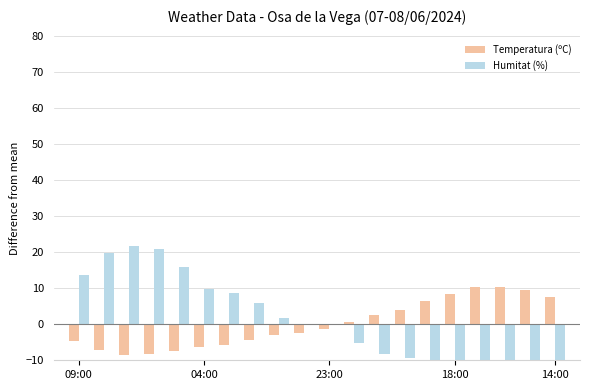

What is the minimum value shown in the chart?

-18.2